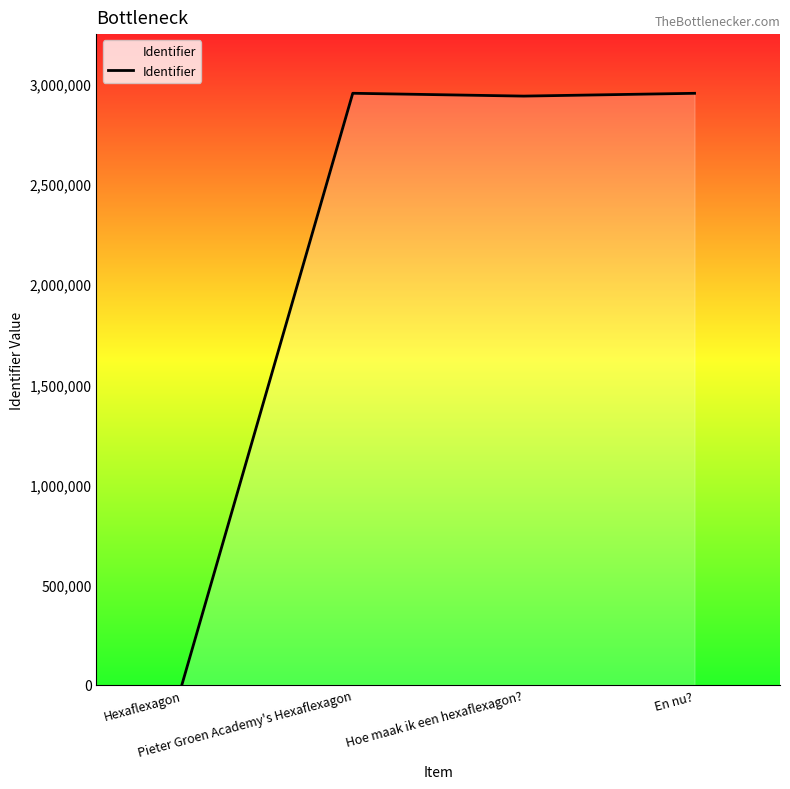

What is the sum of all values?

8846075